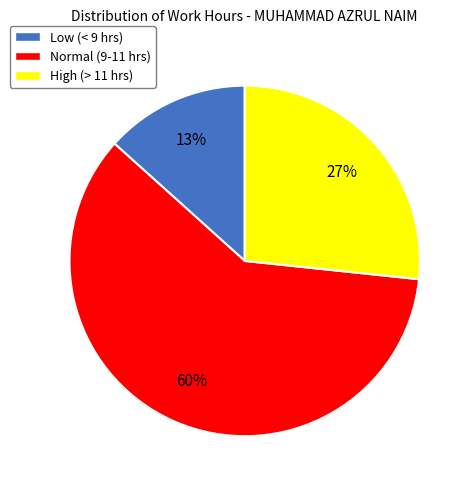

To the nearest percent, what is the difference between the largest and smallest slice percentages?

47%